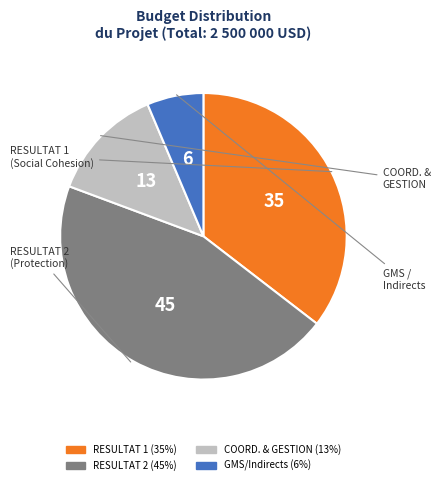

Is there any slice that represents more than half of the pie?

No